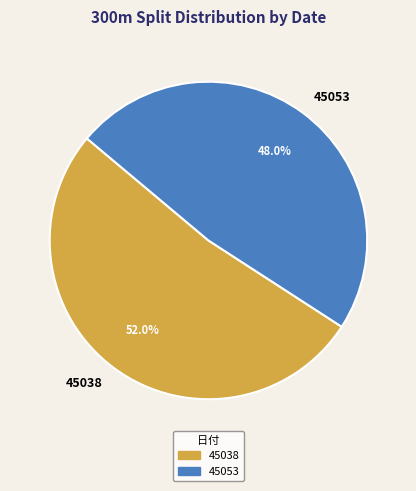

Which slice is the smallest?

45053